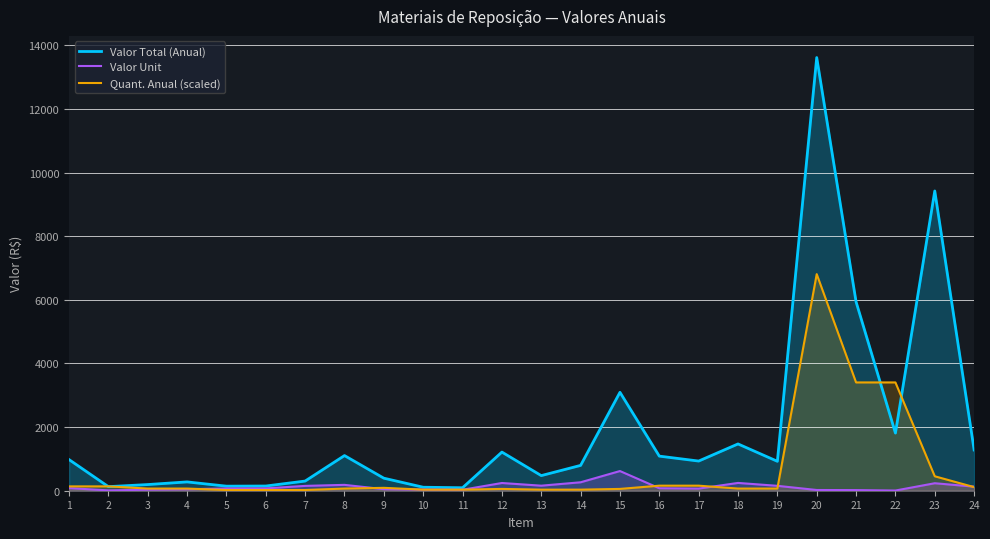

Which series has the largest total across all categories?

Valor Total (Anual)